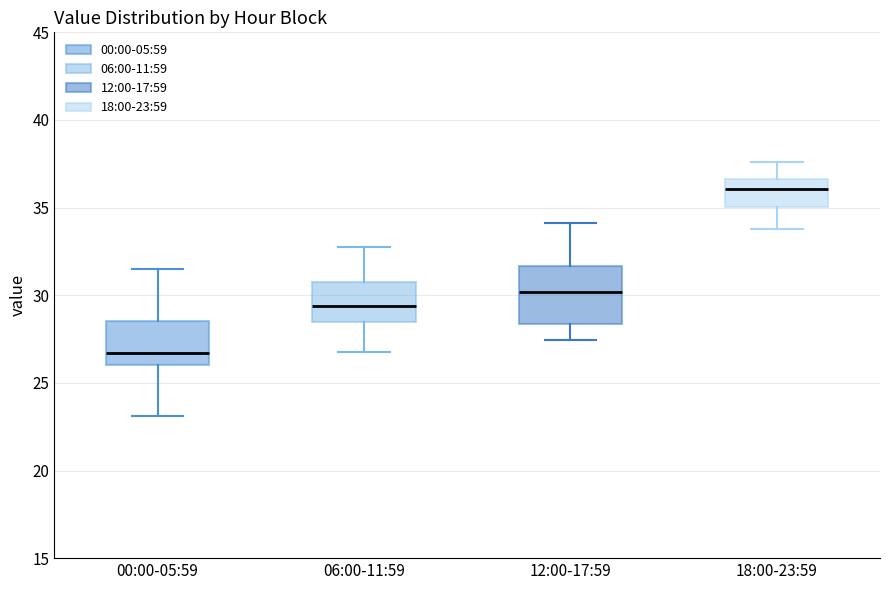

Which box has the lowest median line?

00:00-05:59